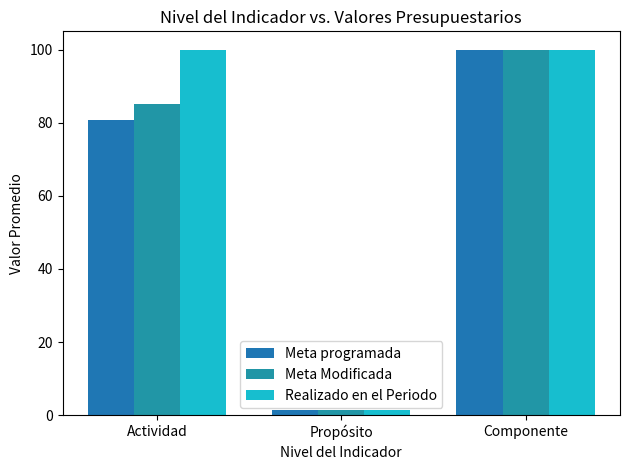

Where is Realizado en el Periodo nearest to the value 50?

Propósito